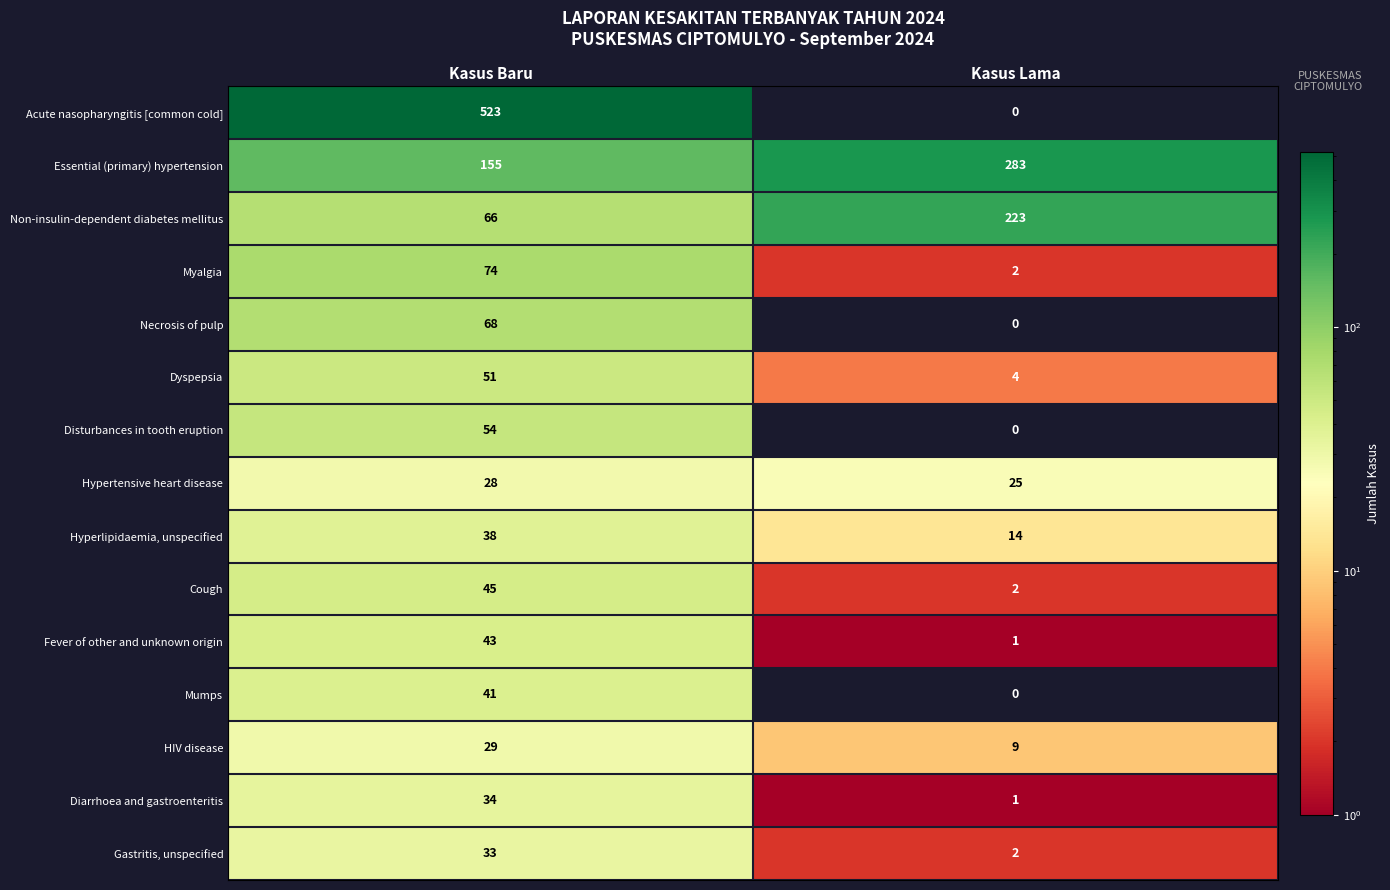

At which category does the chart reach its minimum across all series?

Kasus Lama